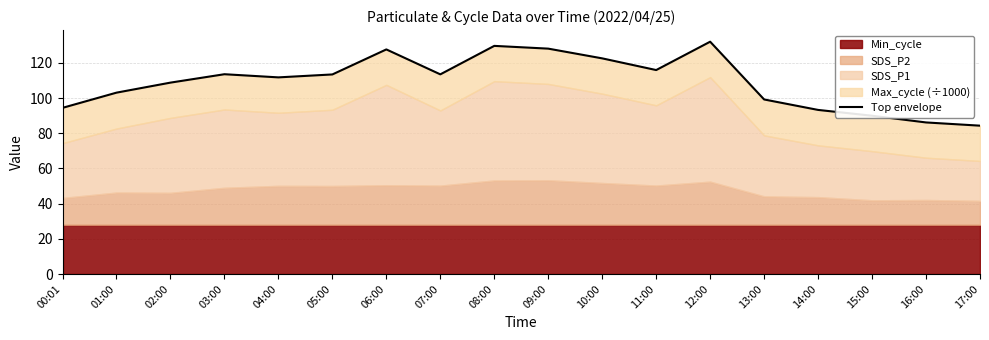

Does the chart display data point markers on the line(s)?

No